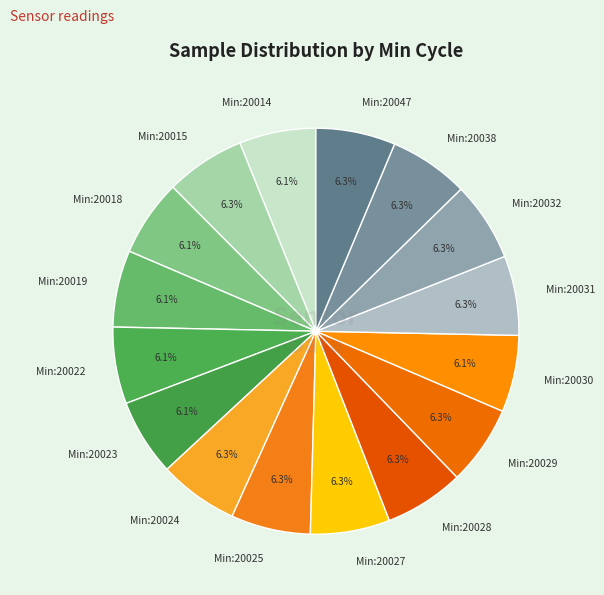

Is there any slice that represents more than half of the pie?

No